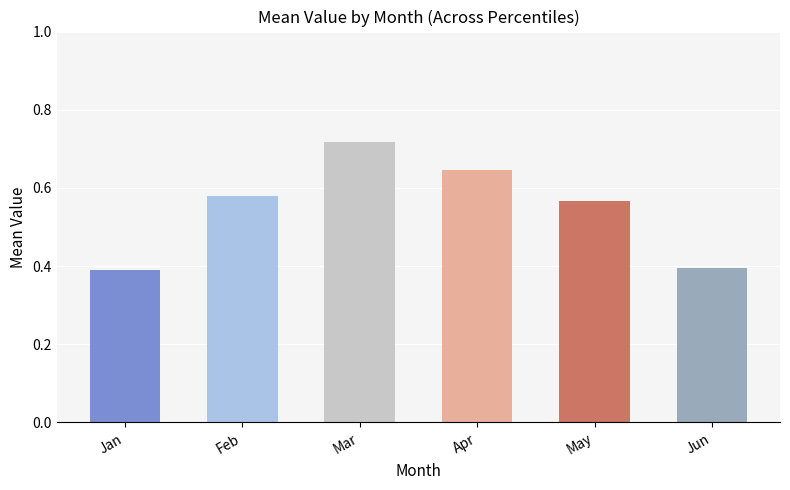

Is it true that Jun equals 0.4 at pct25?

True